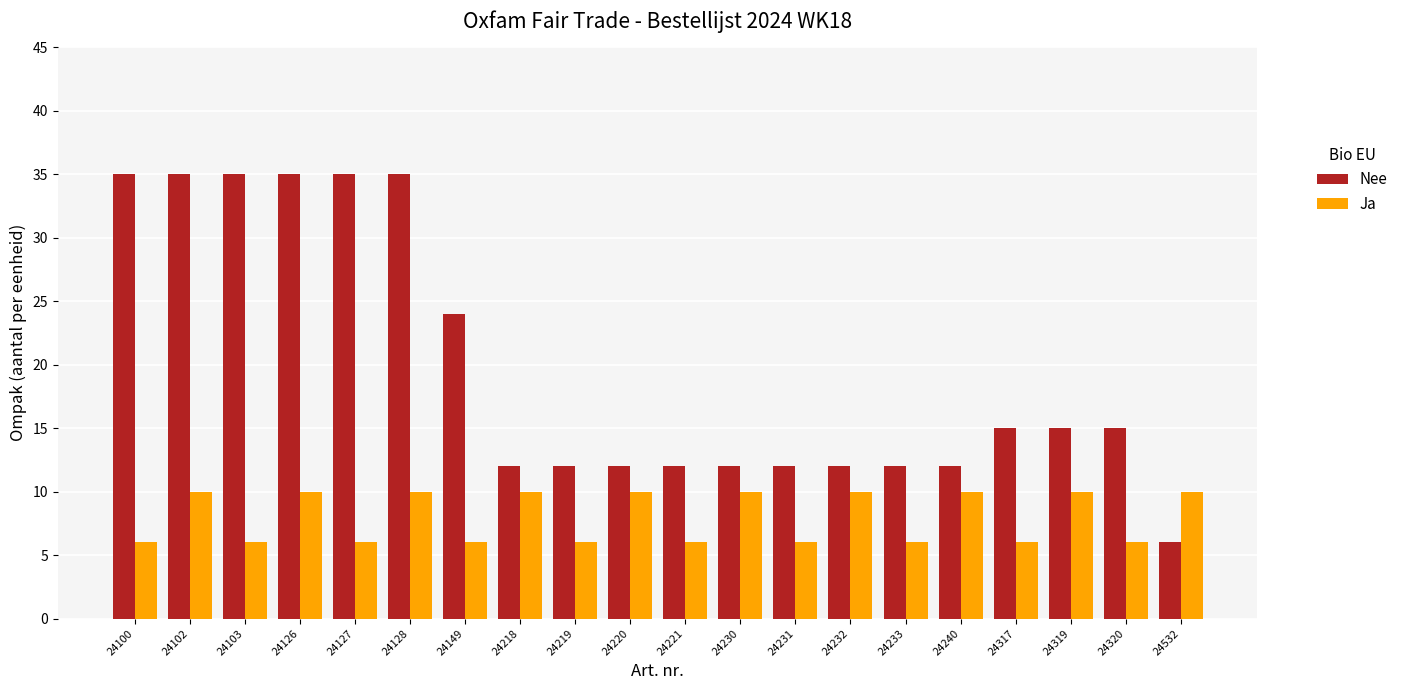

Read the Ja value at 24149.

6